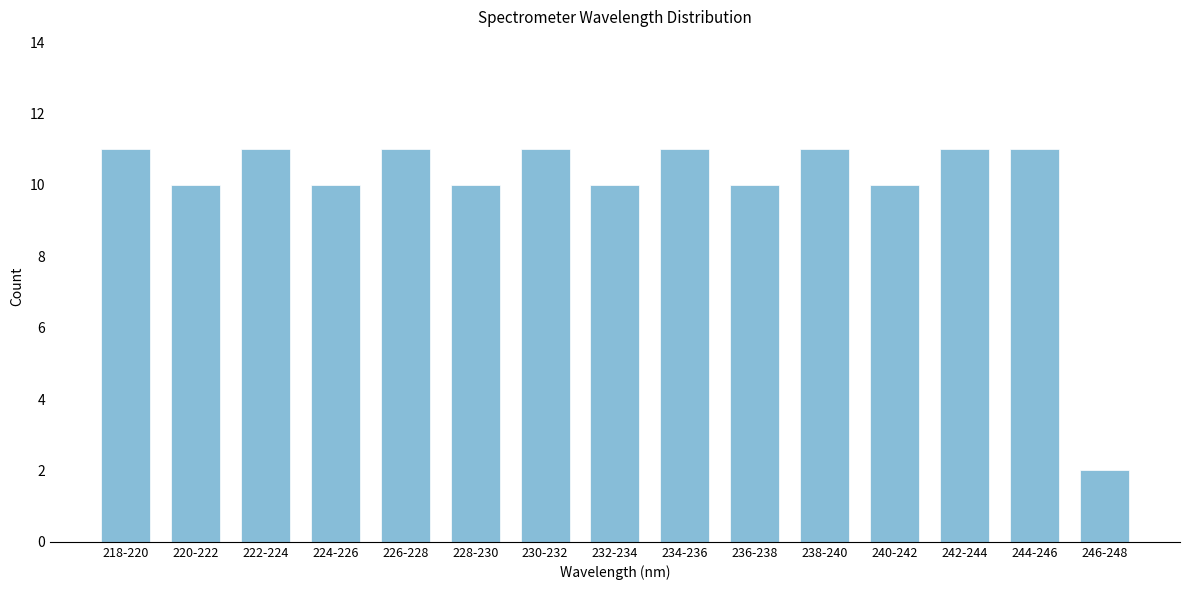

Reading left to right, extract all data points from this chart.

218-220=11	220-222=10	222-224=11	224-226=10	226-228=11	228-230=10	230-232=11	232-234=10	234-236=11	236-238=10	238-240=11	240-242=10	242-244=11	244-246=11	246-248=2